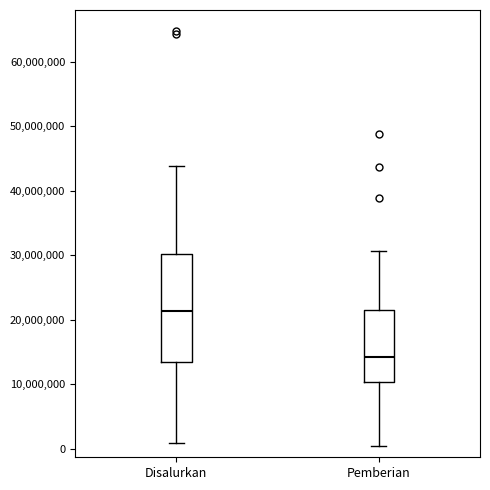

Comparing the boxes themselves (not the whiskers), which one is the tallest?

Disalurkan